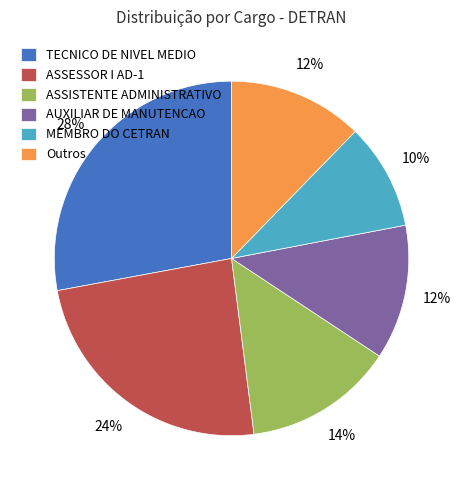

Which category has the smallest portion of the pie?

MEMBRO DO CETRAN